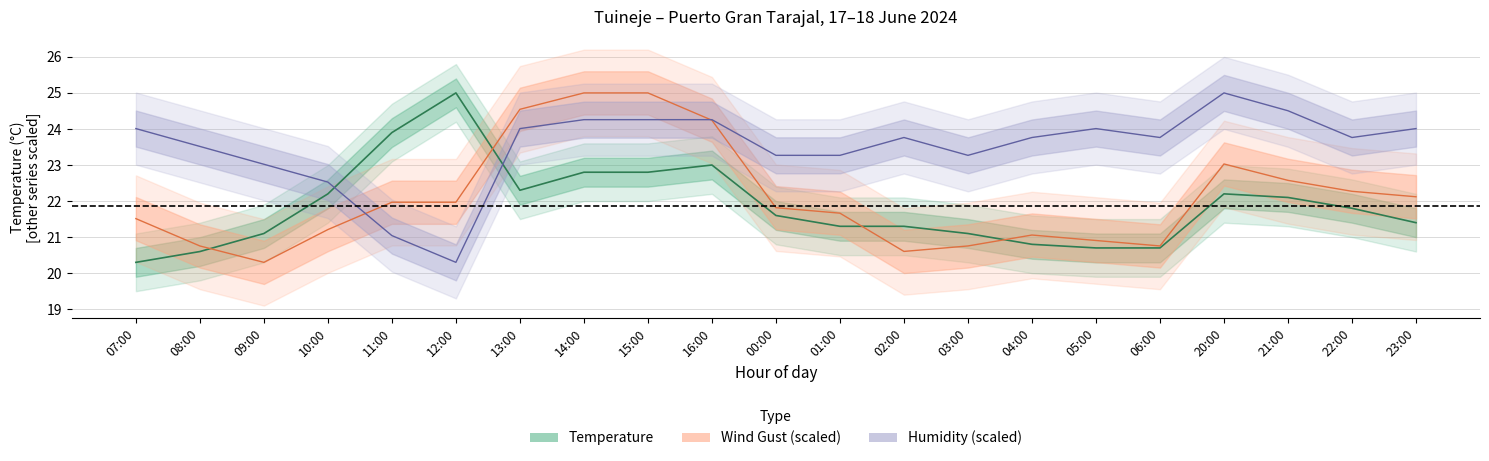

At which category does Gust reach its first local valley?

09:00